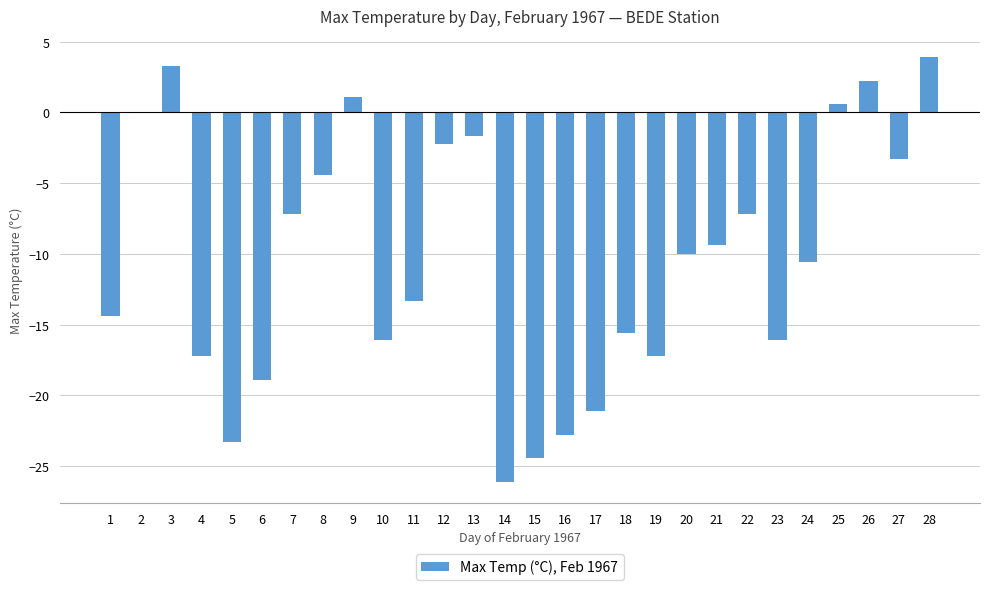

True or false: the data shows -14.4 at 1.

True